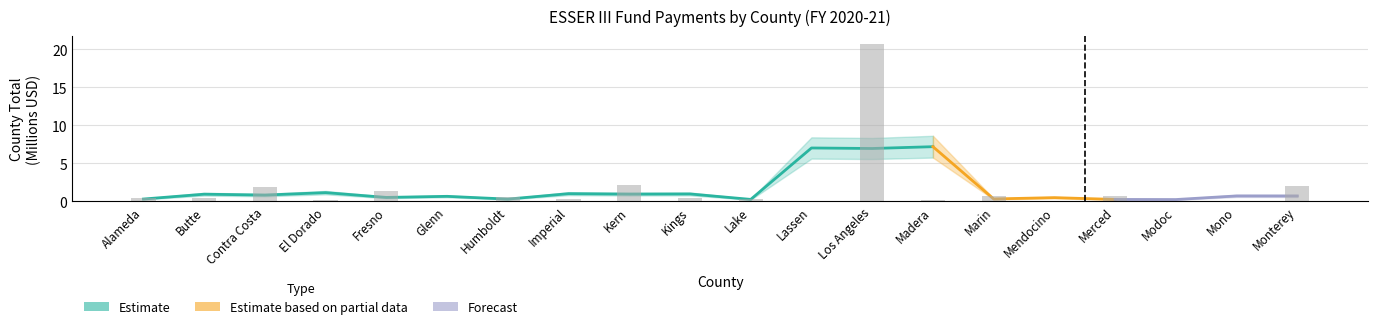

Reading left to right, transcribe all the data shown in this chart.

Alameda=0.5	Butte=0.4	Contra Costa=1.9	El Dorado=0.1	Fresno=1.4	Glenn=0.0	Humboldt=0.6	Imperial=0.3	Kern=2.2	Kings=0.4	Lake=0.3	Lassen=0.0	Los Angeles=20.7	Madera=0.1	Marin=0.7	Mendocino=0.1	Merced=0.6	Modoc=0.0	Mono=0.0	Monterey=2.1